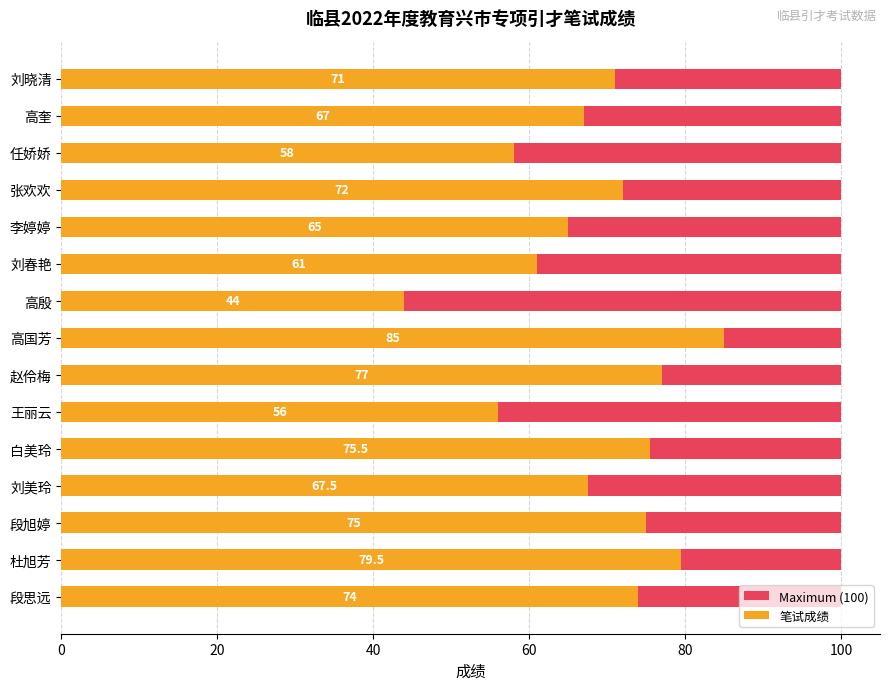

How many bars are there in total?

30